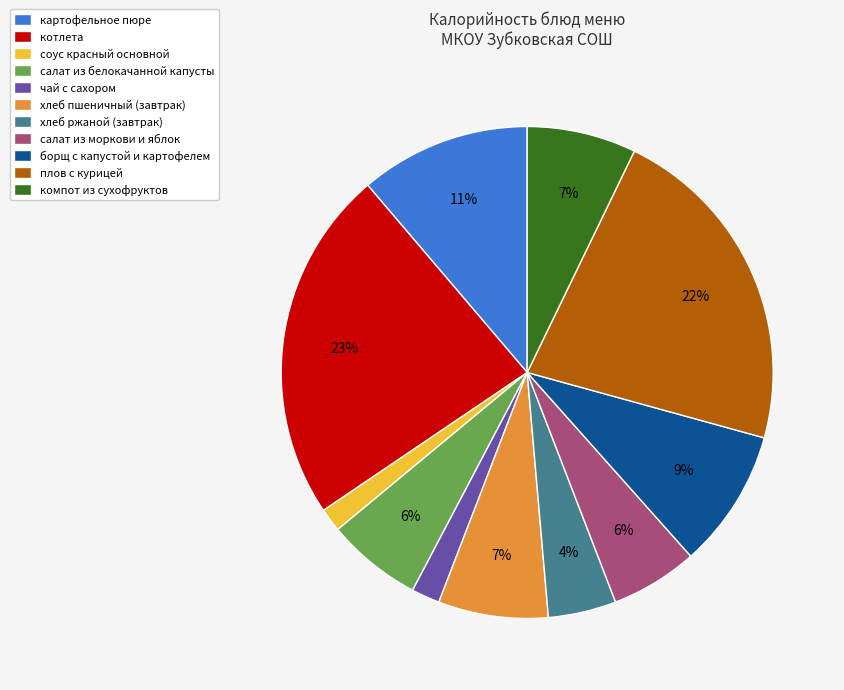

To the nearest percent, what is the average slice percentage?

9%